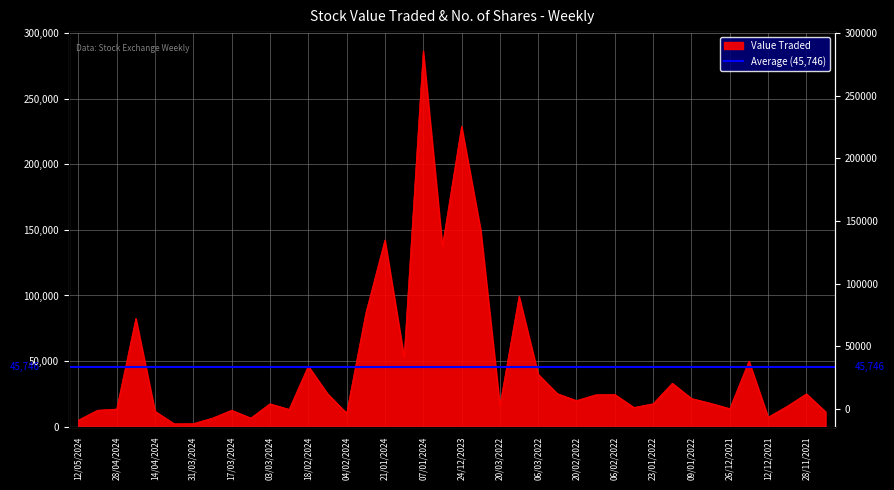

Where is the first local maximum?

21/04/2024